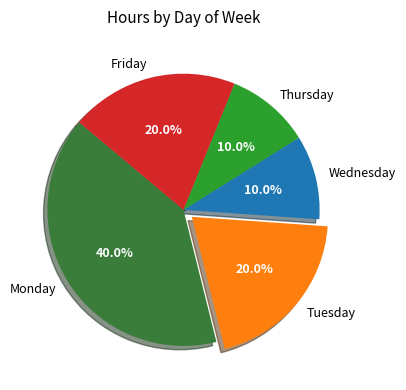

Which has a higher value, Tuesday or Thursday?

Tuesday